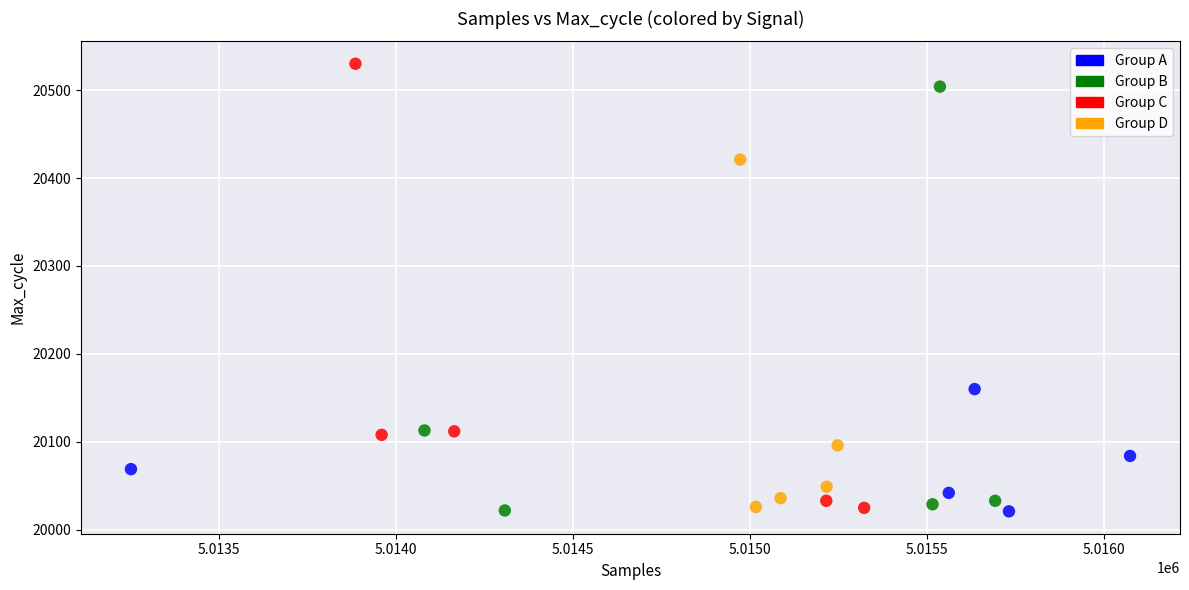

Which series has the widest spread of Y values?

Group C